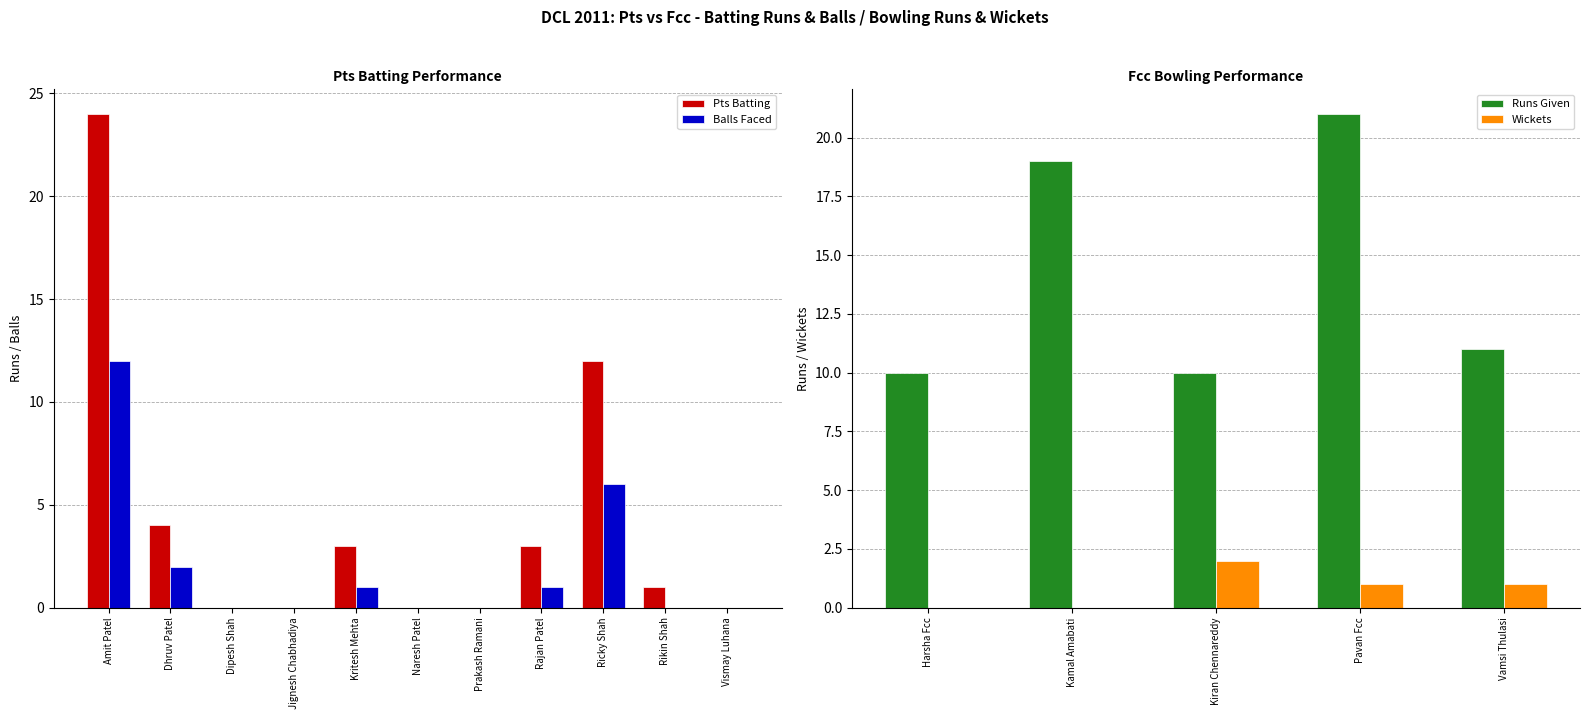

Which has a higher value, Dipesh Shah or Ricky Shah?

Ricky Shah